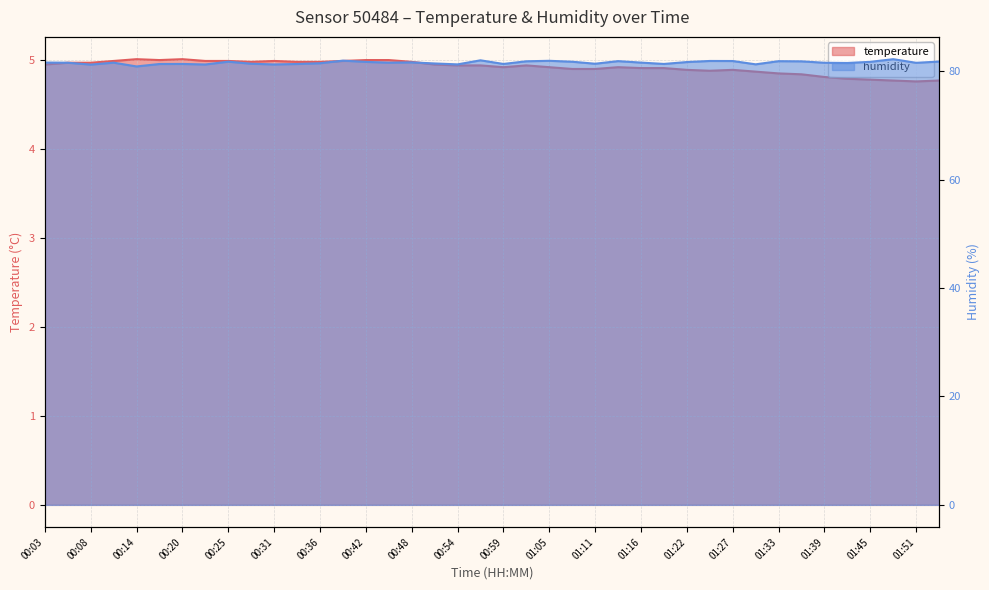

In temperature, how many points are lower than both neighbors (excluding endpoints)?

5